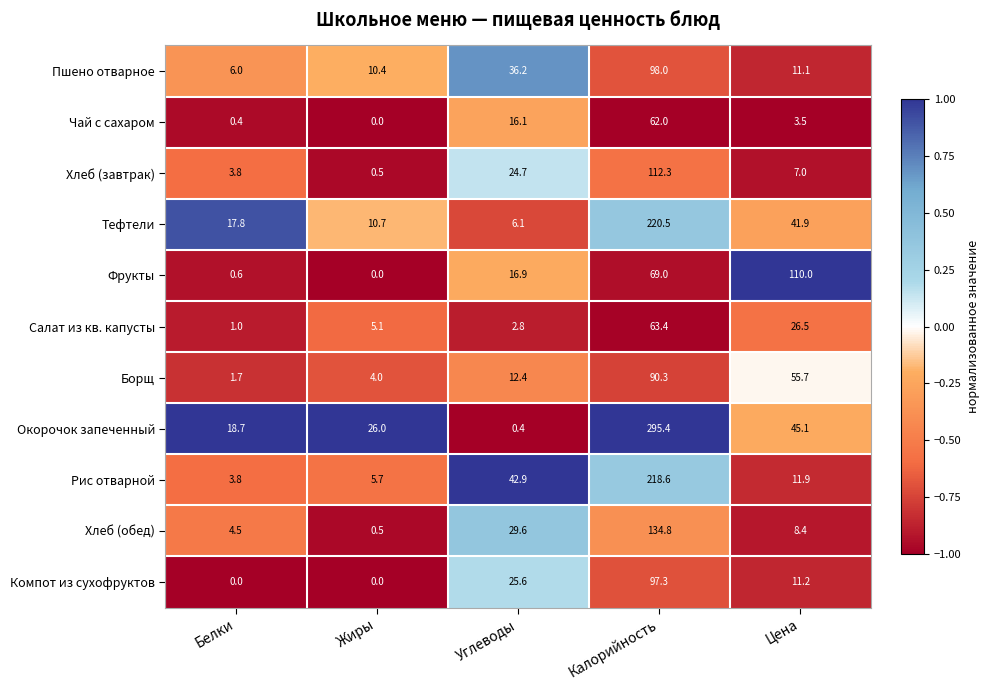

List the series in order of their peak value, highest first.

Окорочок запеченный, Тефтели, Рис отварной, Хлеб (обед), Хлеб (завтрак), Фрукты, Пшено отварное, Компот из сухофруктов, Борщ, Салат из кв. капусты, Чай с сахаром